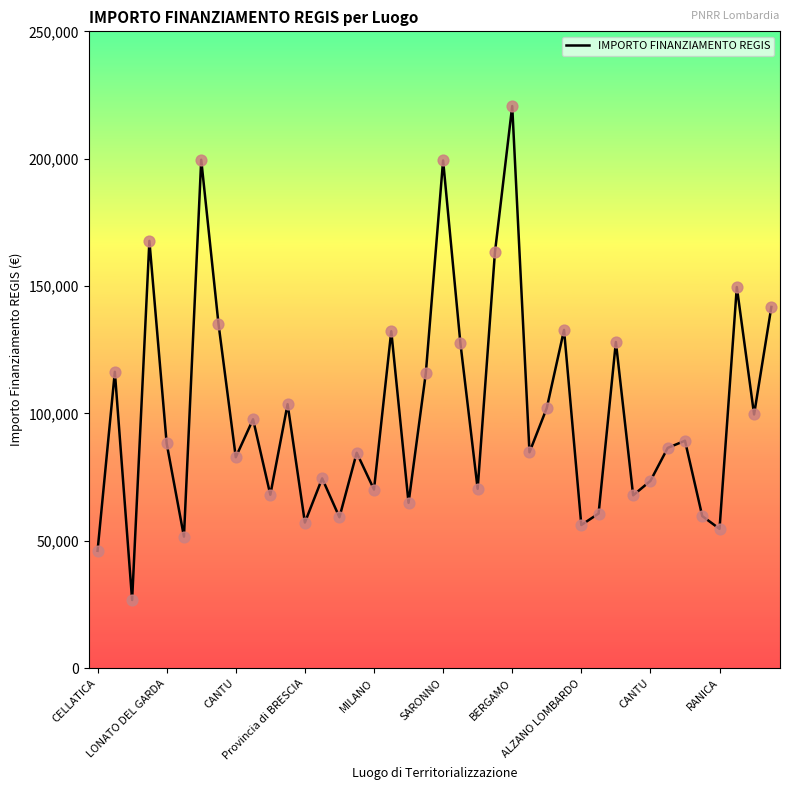

What is the difference between the maximum and minimum values?

193933.1